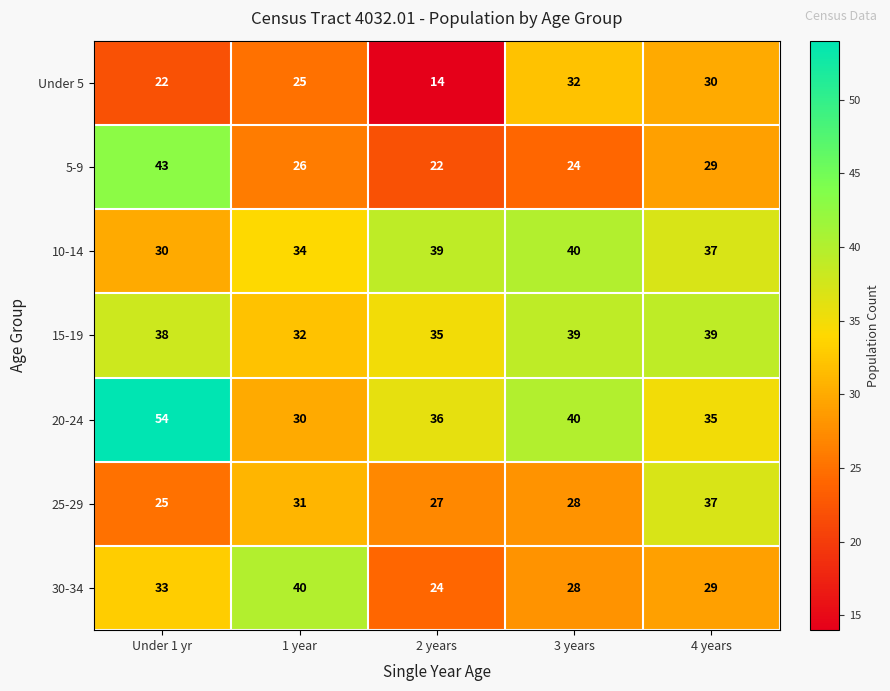

The 5-9 series shows 62 at Under 1 yr. True or false?

False